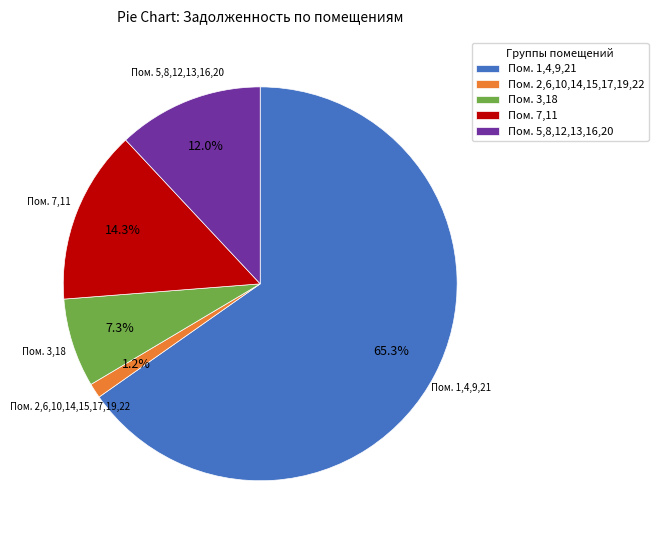

Is there any slice that represents more than half of the pie?

Yes